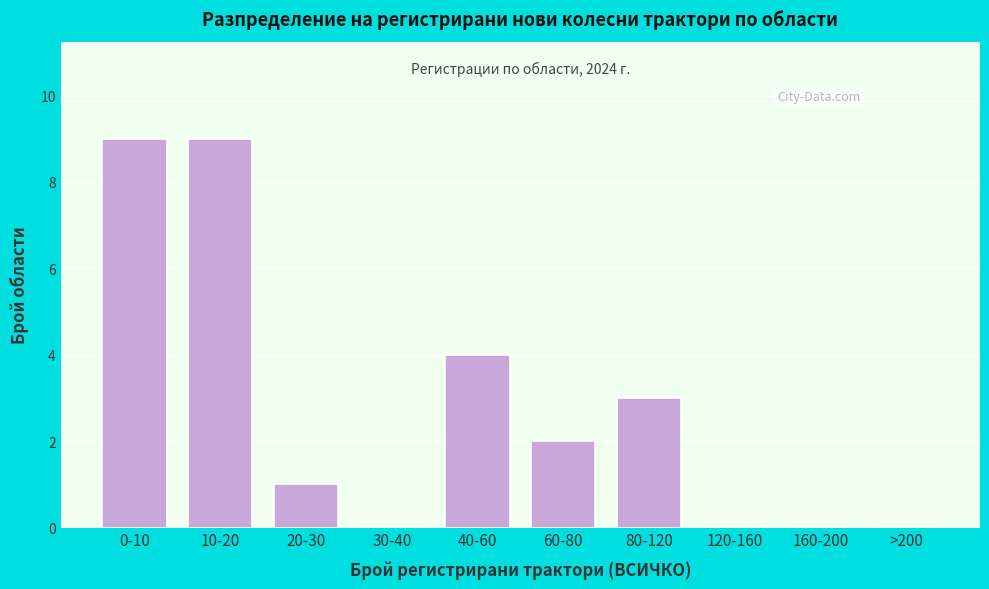

Reading left to right, transcribe all the data shown in this chart.

0-10=9	10-20=9	20-30=1	30-40=0	40-60=4	60-80=2	80-120=3	120-160=0	160-200=0	>200=0